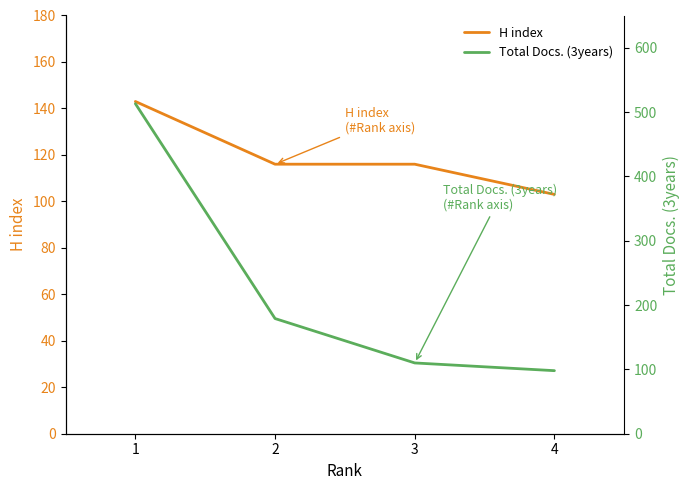

Is this an area chart (filled region under the line)?

No